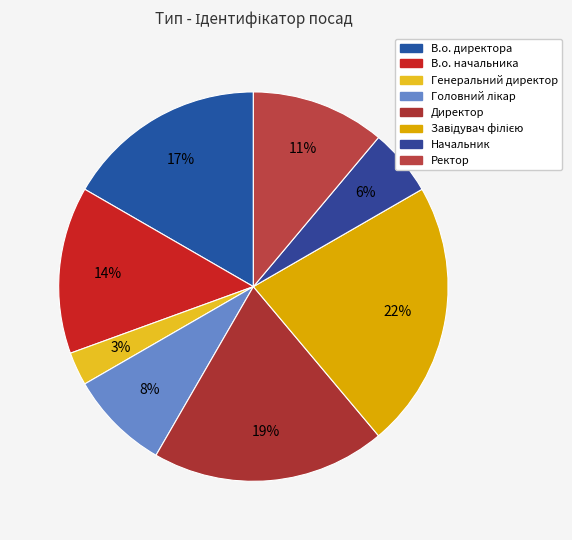

To the nearest percent, what is the combined percentage of Начальник and Директор?

25%